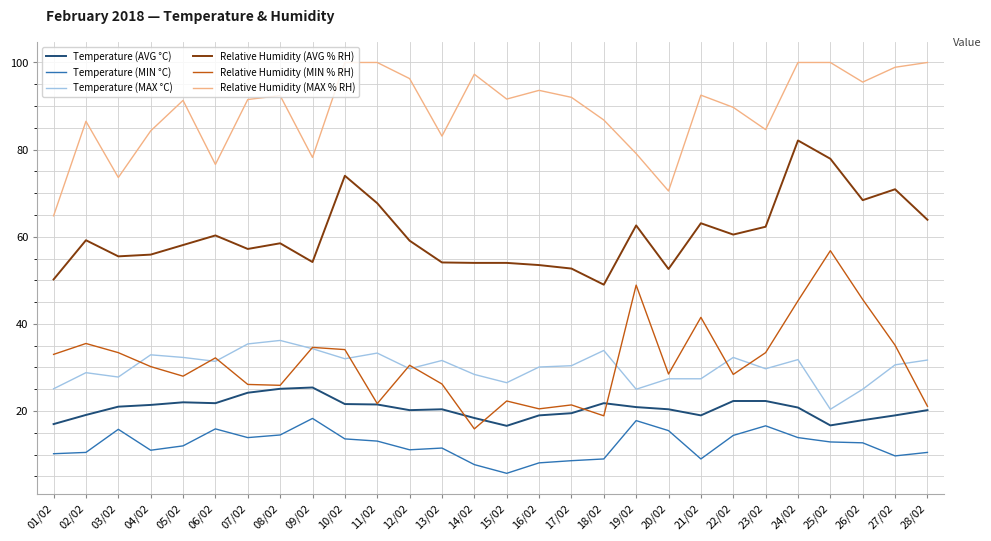

What is the sum of the Relative Humidity (AVG % RH) values at 08/02 and 05/02?

116.6